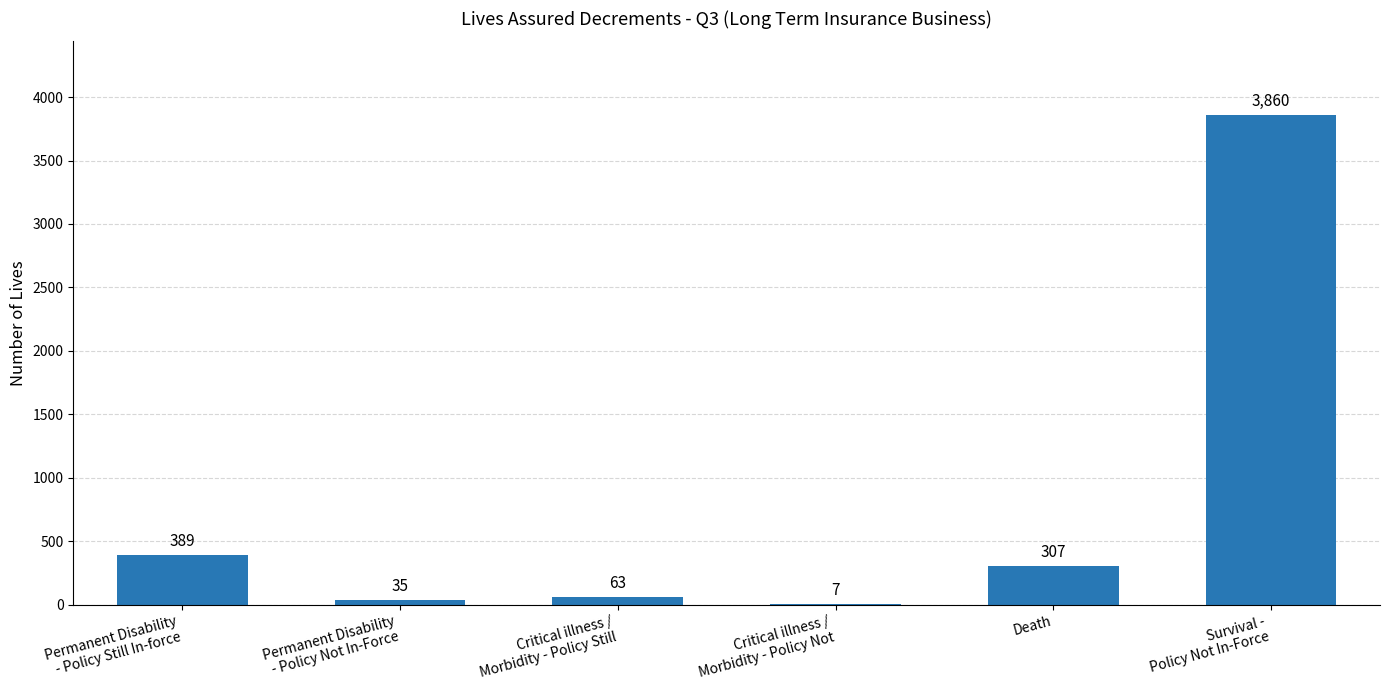

What is the greatest value displayed?

3860